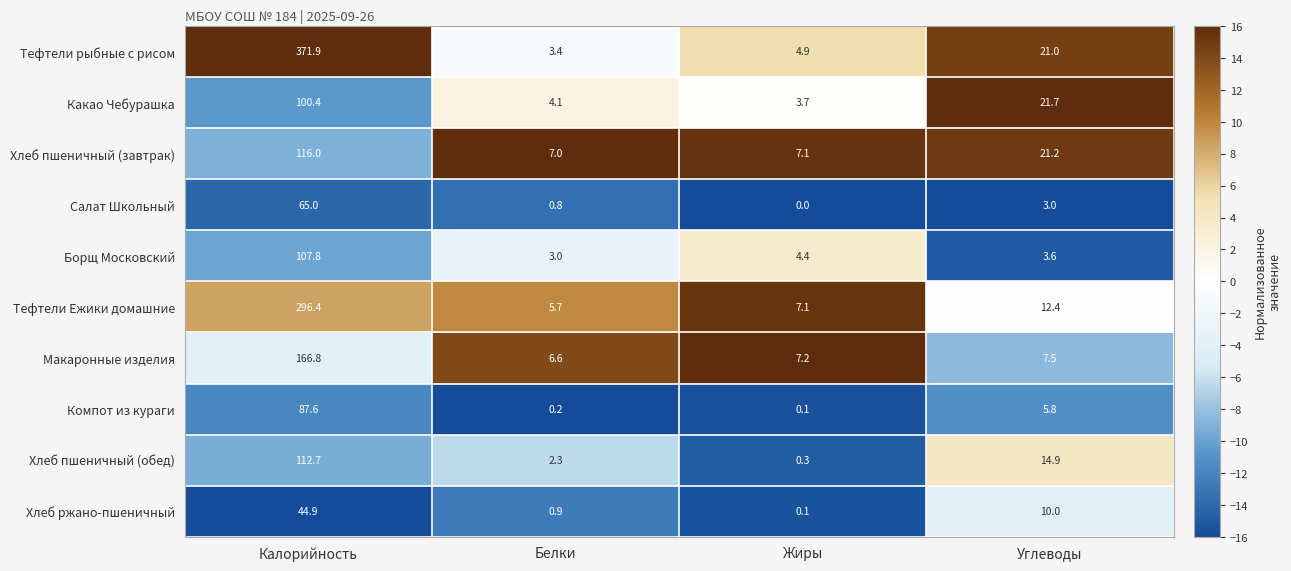

At which category is the sum across all series the highest?

Калорийность